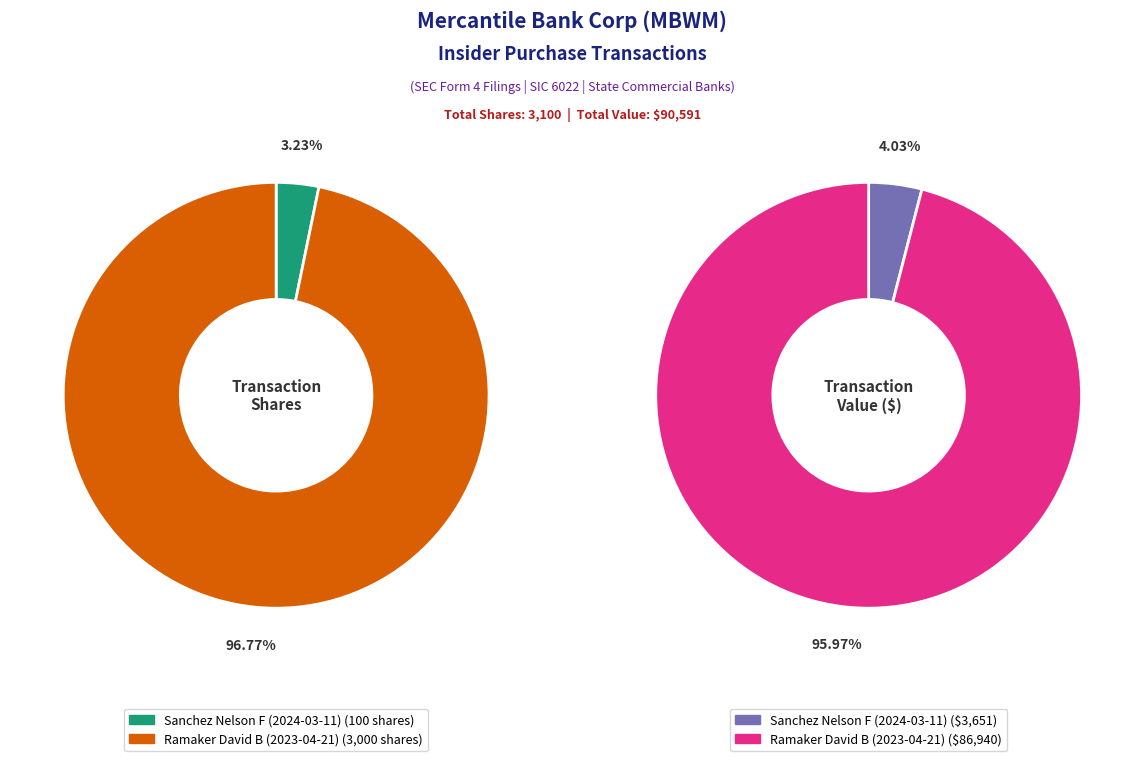

What is the total percentage of Sanchez Nelson F (2024-03-11) and Ramaker David B (2023-04-21)?

100.0%